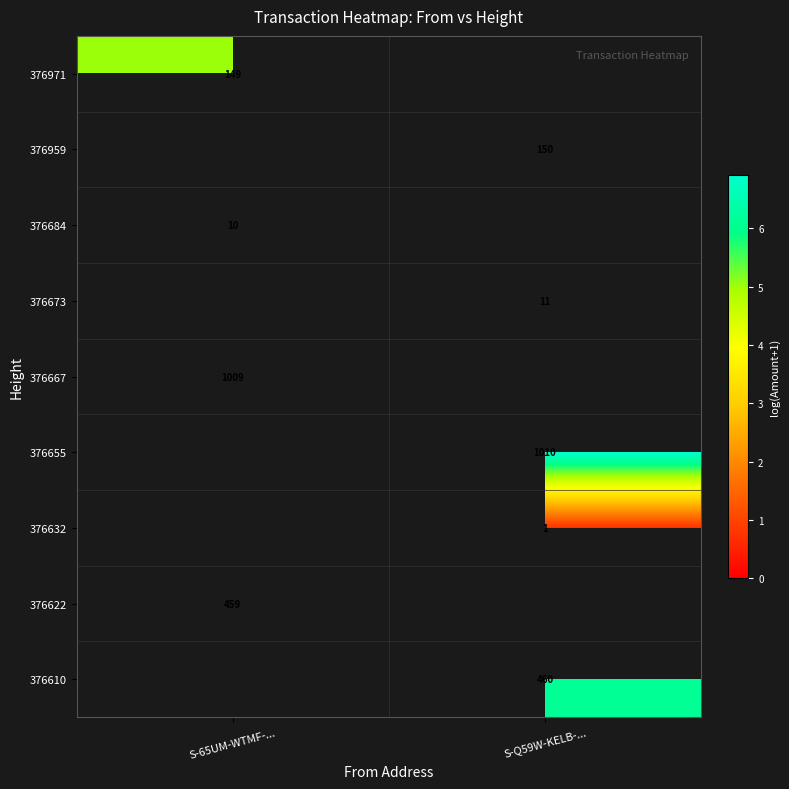

What value does the 376610 series have at S-Q59W-KELB-...?

6.1